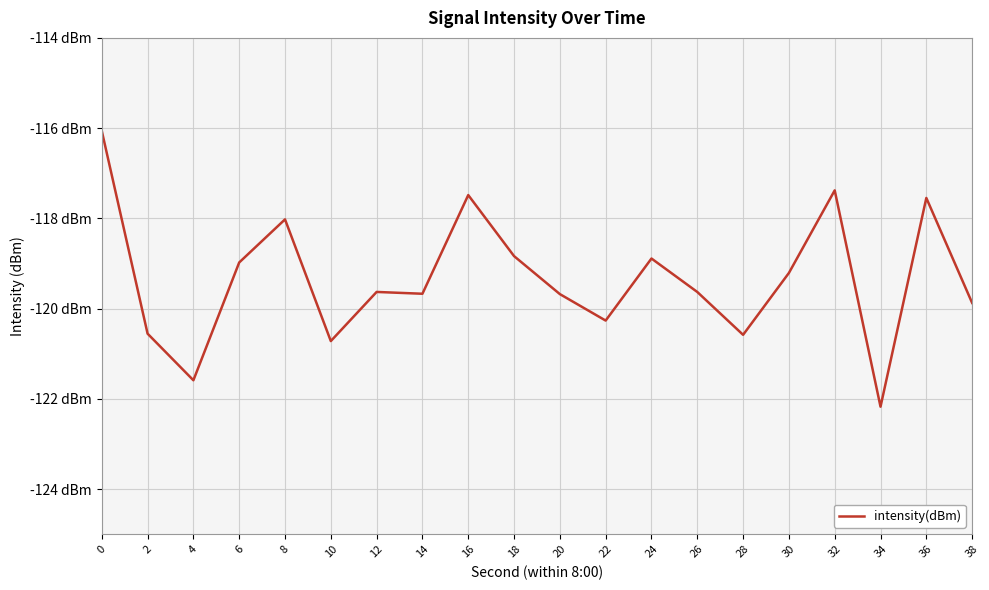

What is the difference between the second highest and minimum values?

4.8